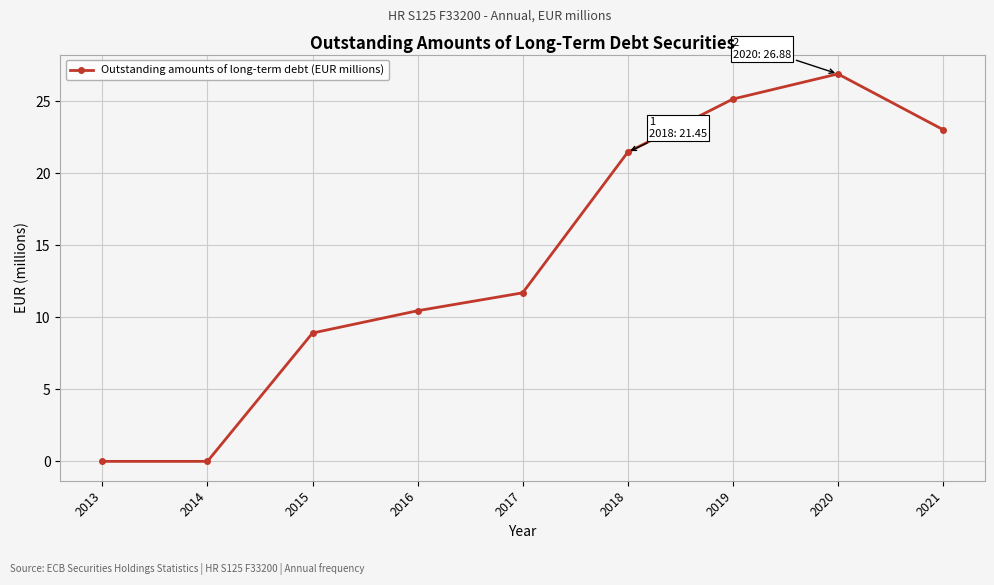

The chart shows a value of 23.0 at 2021. True or false?

True